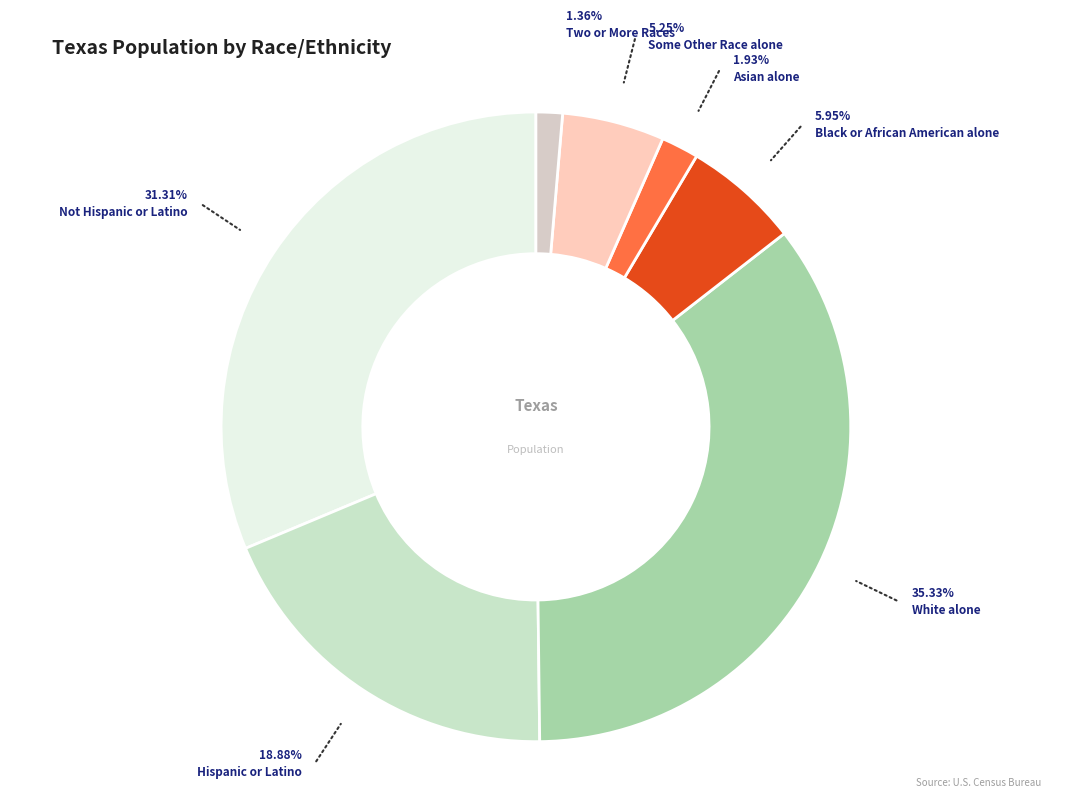

Between Black or African American alone and White alone, which is larger?

White alone